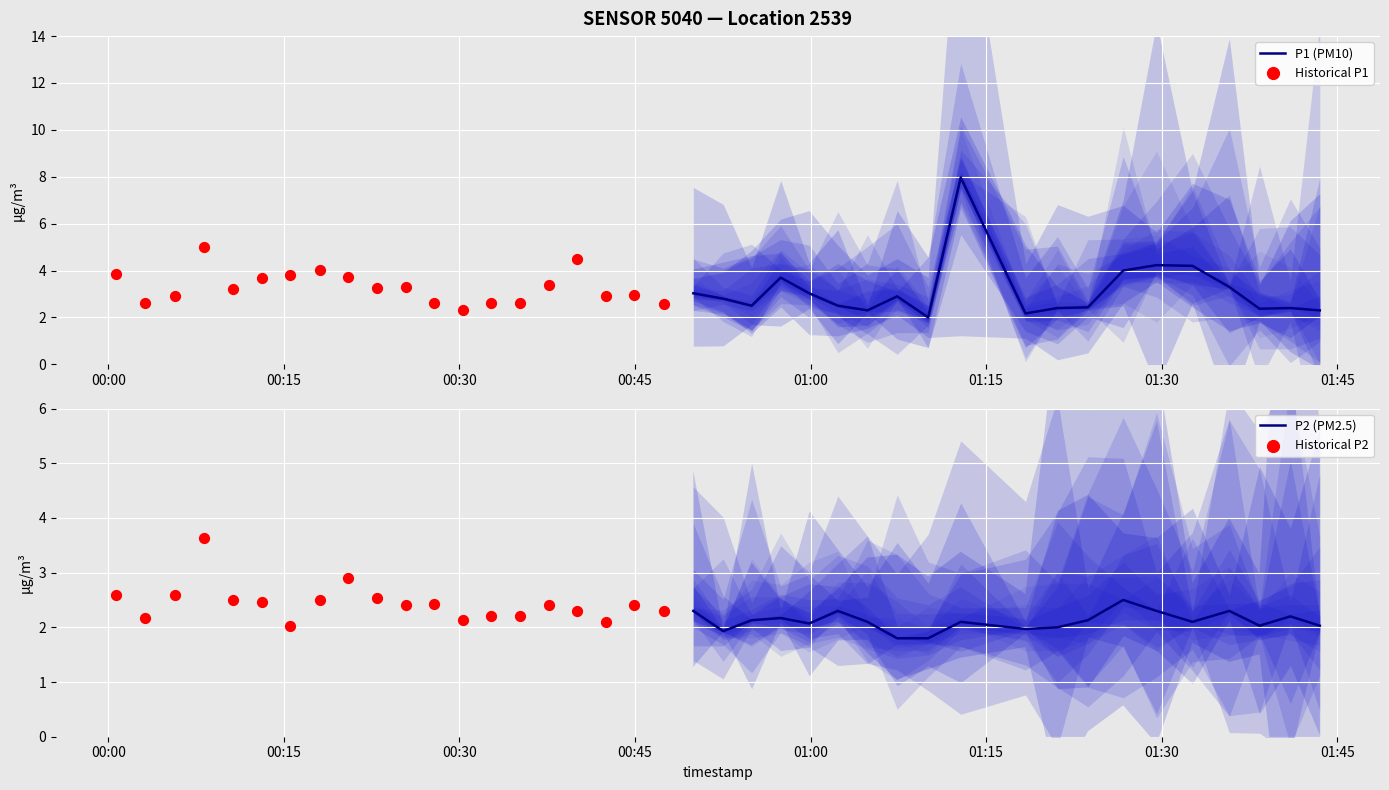

What is the highest value of the P1 (PM10) series?

8.0